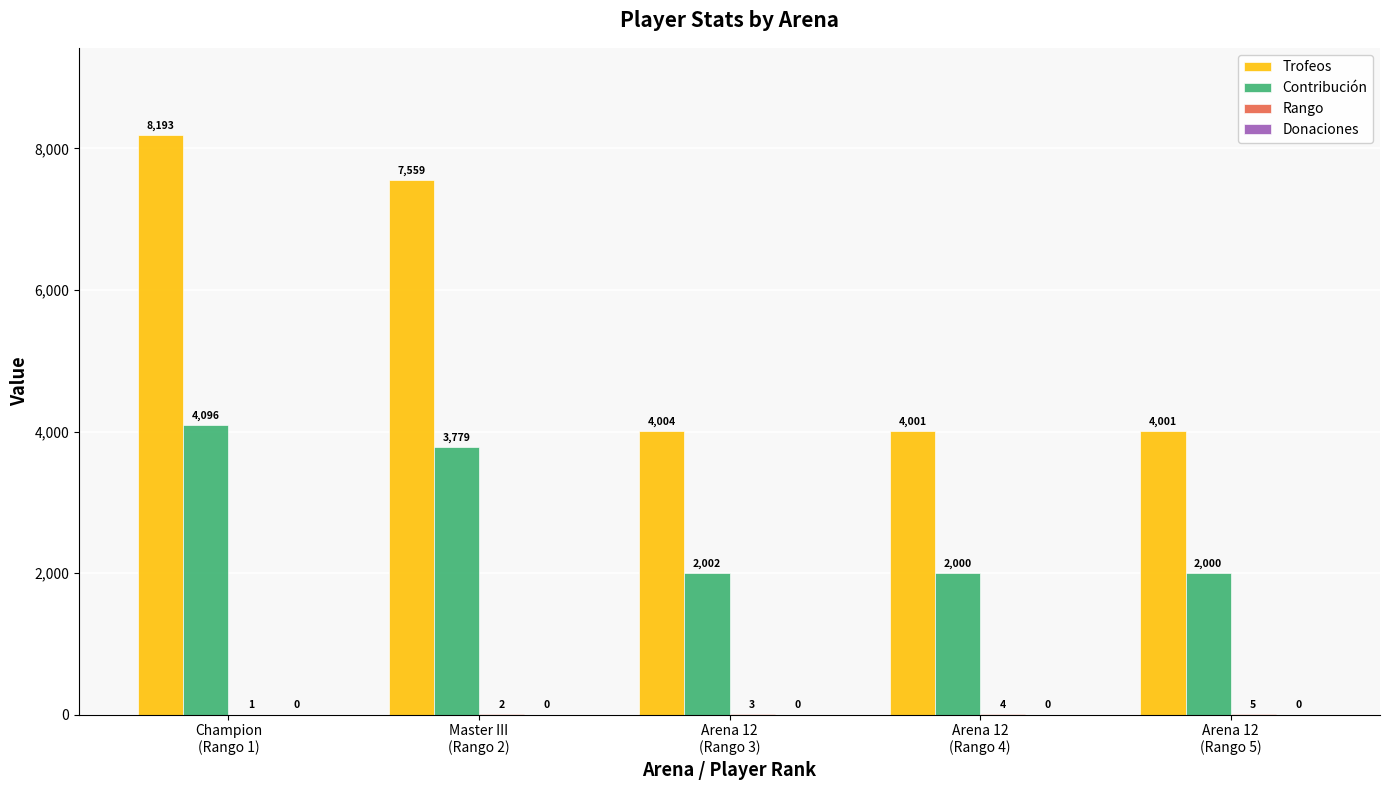

Which series has the largest total across all categories?

Trofeos